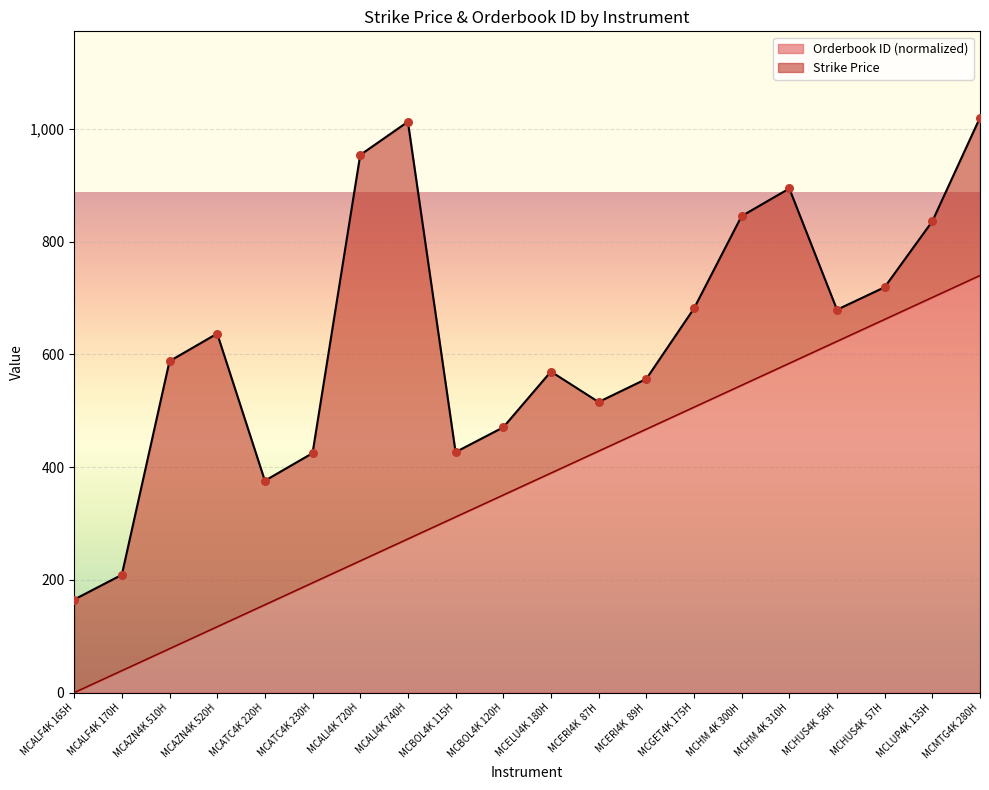

What is the ratio of the value at MCHUS4K  56H to the value at MCALF4K 170H?

16.0